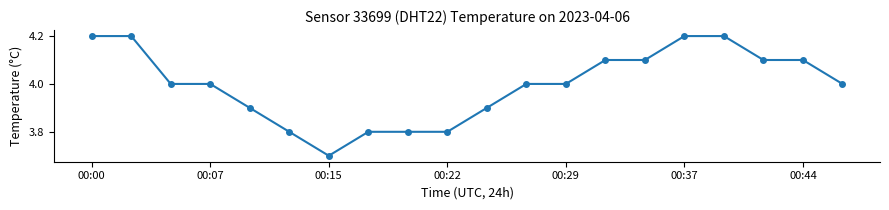

What is the average value?

4.0